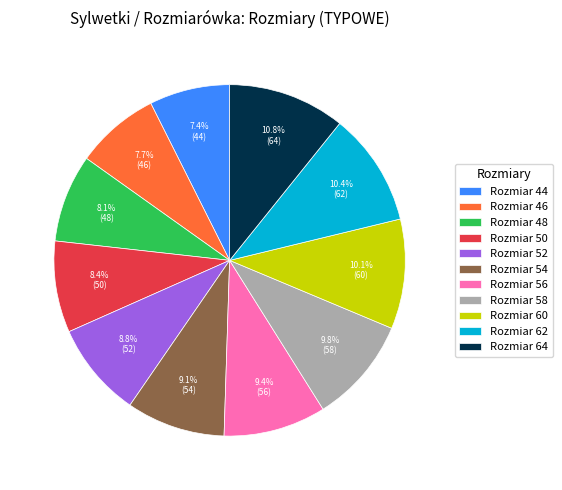

What percentage do Rozmiar 44 and Rozmiar 62 together represent?

17.8%